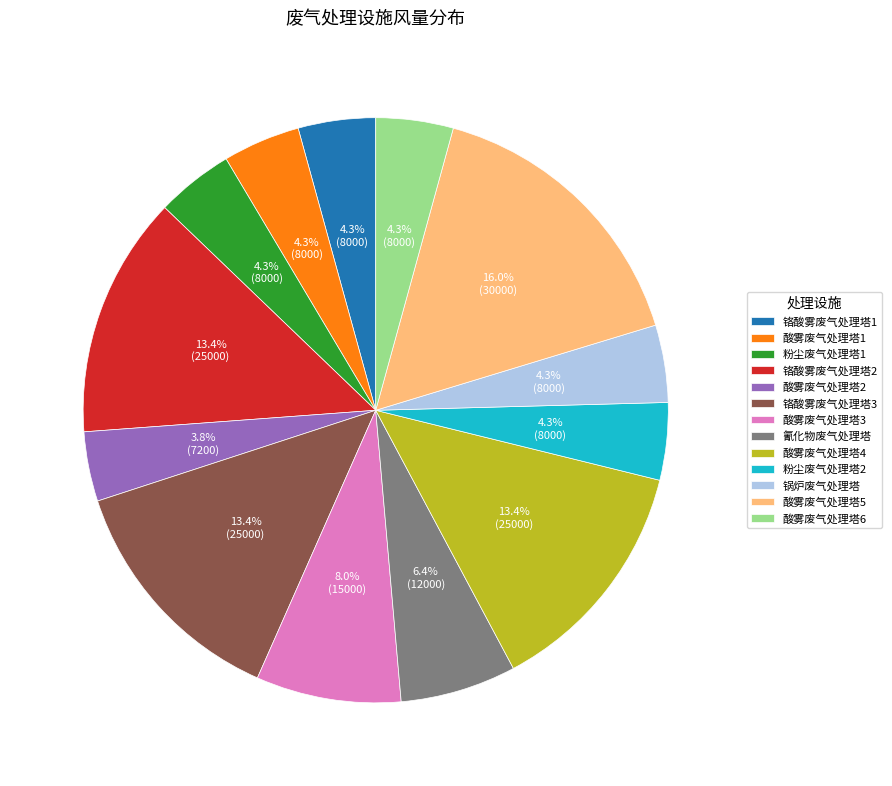

Between 酸雾废气处理塔5 and 锅炉废气处理塔, which is larger?

酸雾废气处理塔5